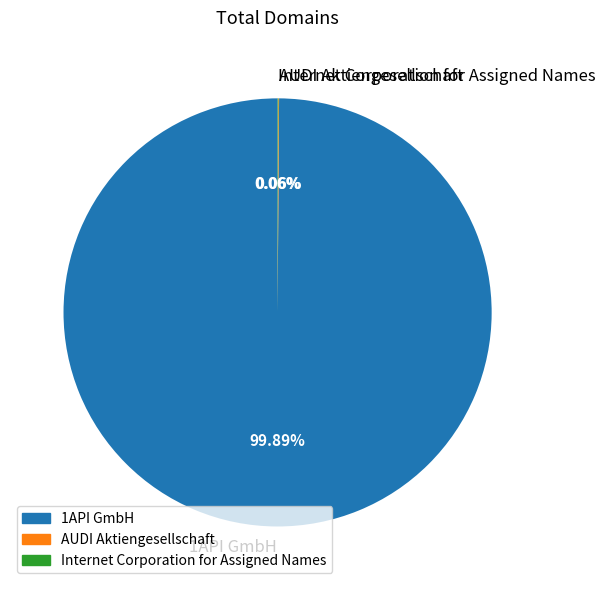

What is the majority slice?

1API GmbH